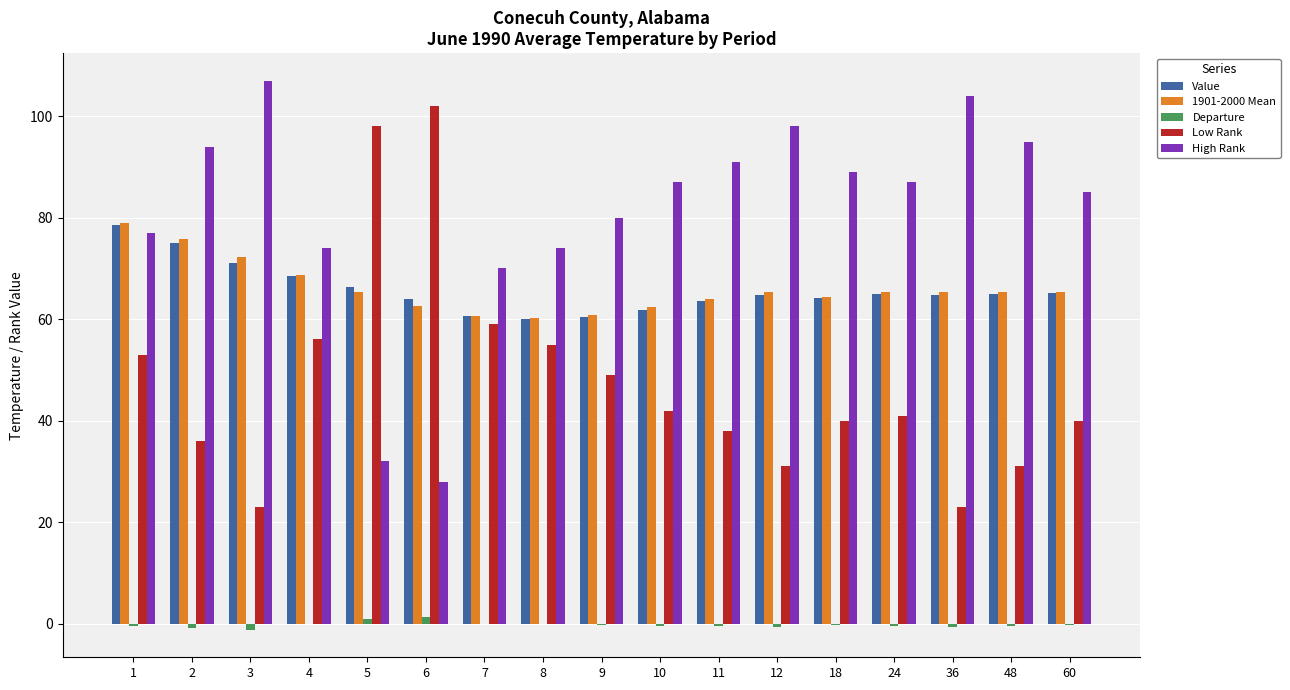

What is the highest value of the Value series?

78.6